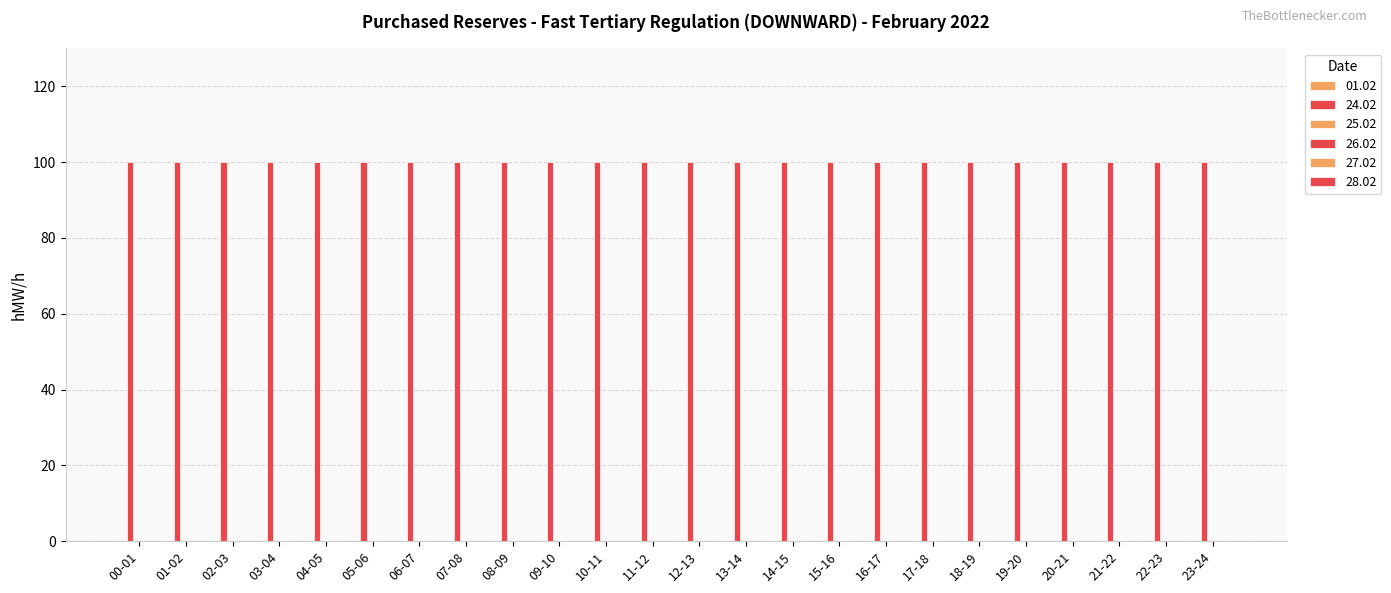

Reading right to left, extract all data points from this chart.

01.02: 23-24=0	22-23=0	21-22=0	20-21=0	19-20=0	18-19=0	17-18=0	16-17=0	15-16=0	14-15=0	13-14=0	12-13=0	11-12=0	10-11=0	09-10=0	08-09=0	07-08=0	06-07=0	05-06=0	04-05=0	03-04=0	02-03=0	01-02=0	00-01=0
24.02: 23-24=100	22-23=100	21-22=100	20-21=100	19-20=100	18-19=100	17-18=100	16-17=100	15-16=100	14-15=100	13-14=100	12-13=100	11-12=100	10-11=100	09-10=100	08-09=100	07-08=100	06-07=100	05-06=100	04-05=100	03-04=100	02-03=100	01-02=100	00-01=100
25.02: 23-24=0	22-23=0	21-22=0	20-21=0	19-20=0	18-19=0	17-18=0	16-17=0	15-16=0	14-15=0	13-14=0	12-13=0	11-12=0	10-11=0	09-10=0	08-09=0	07-08=0	06-07=0	05-06=0	04-05=0	03-04=0	02-03=0	01-02=0	00-01=0
26.02: 23-24=0	22-23=0	21-22=0	20-21=0	19-20=0	18-19=0	17-18=0	16-17=0	15-16=0	14-15=0	13-14=0	12-13=0	11-12=0	10-11=0	09-10=0	08-09=0	07-08=0	06-07=0	05-06=0	04-05=0	03-04=0	02-03=0	01-02=0	00-01=0
27.02: 23-24=0	22-23=0	21-22=0	20-21=0	19-20=0	18-19=0	17-18=0	16-17=0	15-16=0	14-15=0	13-14=0	12-13=0	11-12=0	10-11=0	09-10=0	08-09=0	07-08=0	06-07=0	05-06=0	04-05=0	03-04=0	02-03=0	01-02=0	00-01=0
28.02: 23-24=0	22-23=0	21-22=0	20-21=0	19-20=0	18-19=0	17-18=0	16-17=0	15-16=0	14-15=0	13-14=0	12-13=0	11-12=0	10-11=0	09-10=0	08-09=0	07-08=0	06-07=0	05-06=0	04-05=0	03-04=0	02-03=0	01-02=0	00-01=0